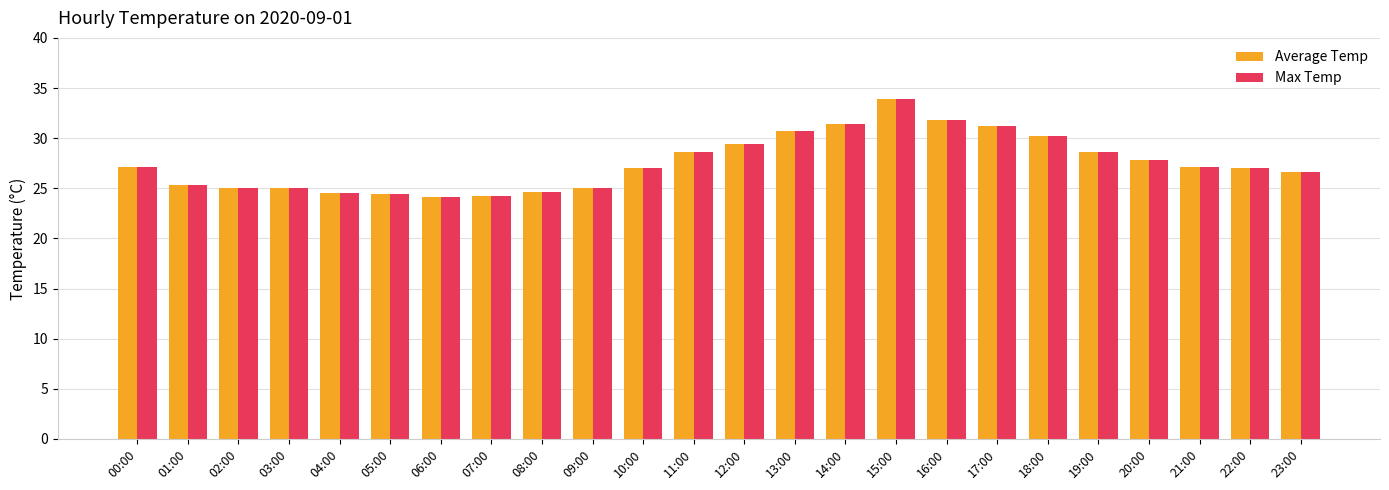

What is the label of the 8th bar from the right?

16:00